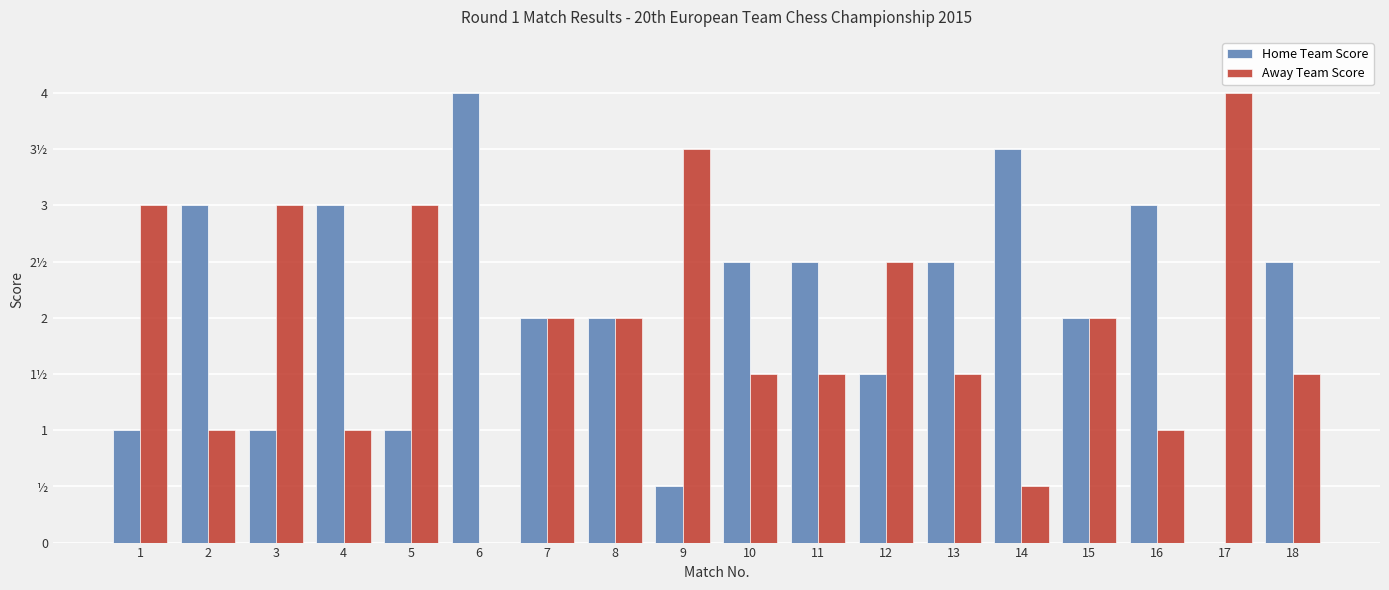

What is the value of the Home Team Score bar at the 14th from the left?

3.5